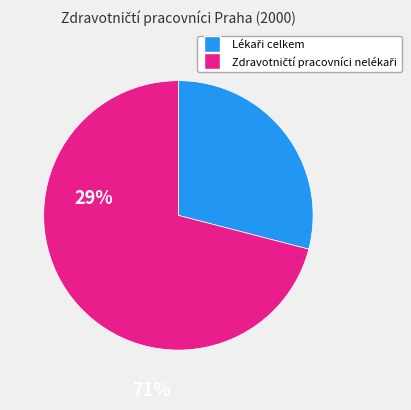

Does any single category account for the majority?

Yes